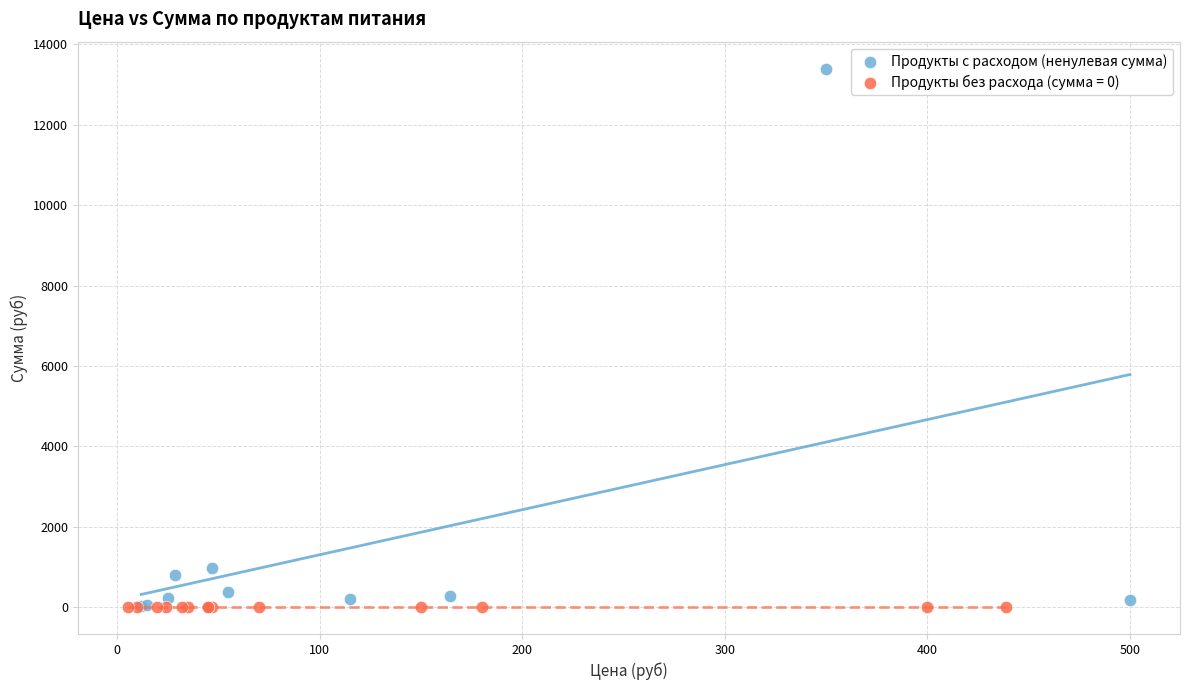

Which series contains the highest Y value?

Продукты с расходом (ненулевая сумма)